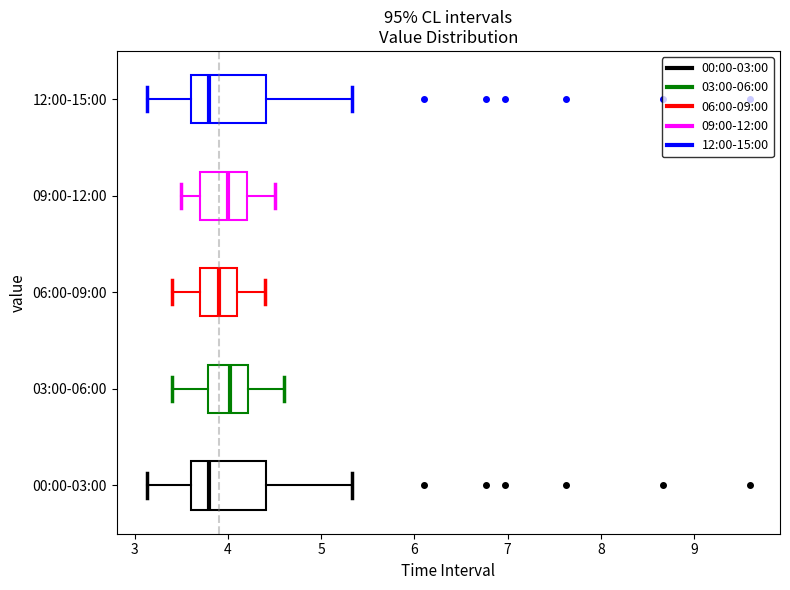

Where is the left edge of the box for 12:00-15:00 on the x-axis? The values are not printed on the chart, so give them approximately, as read against the axis.

3.6